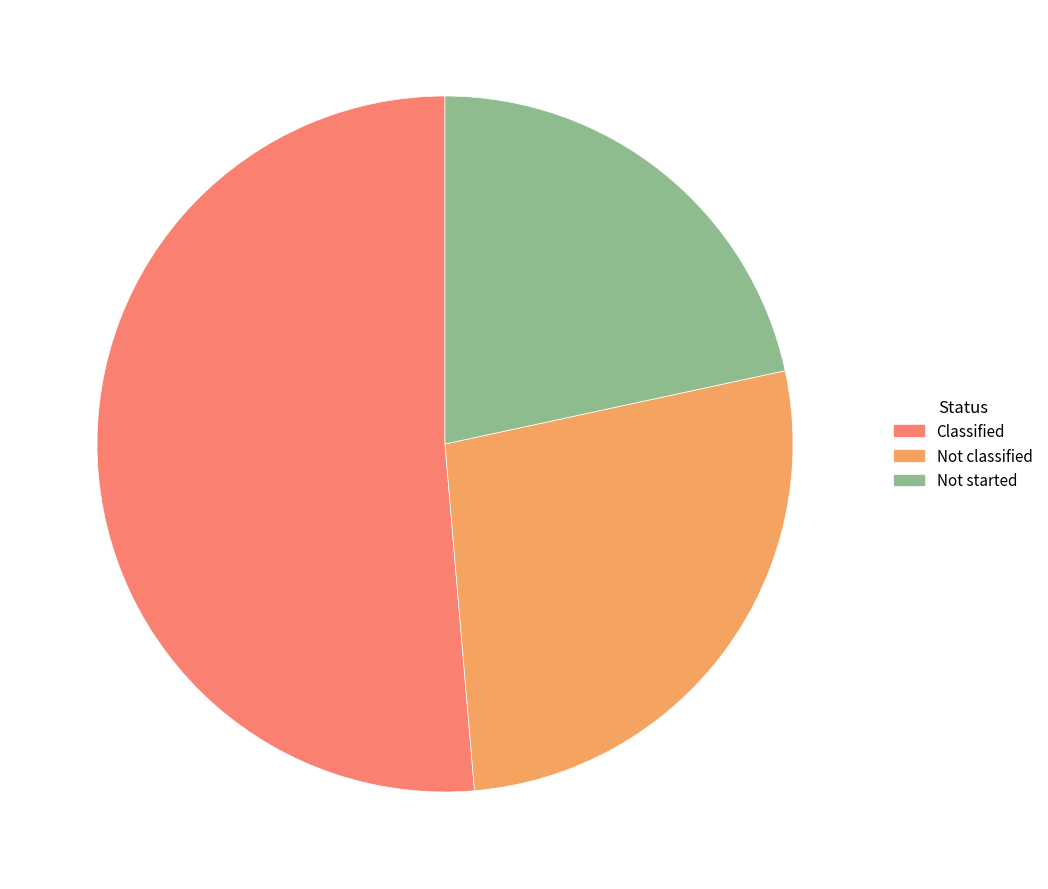

Do Not started and Not classified together represent more than half of the pie?

No